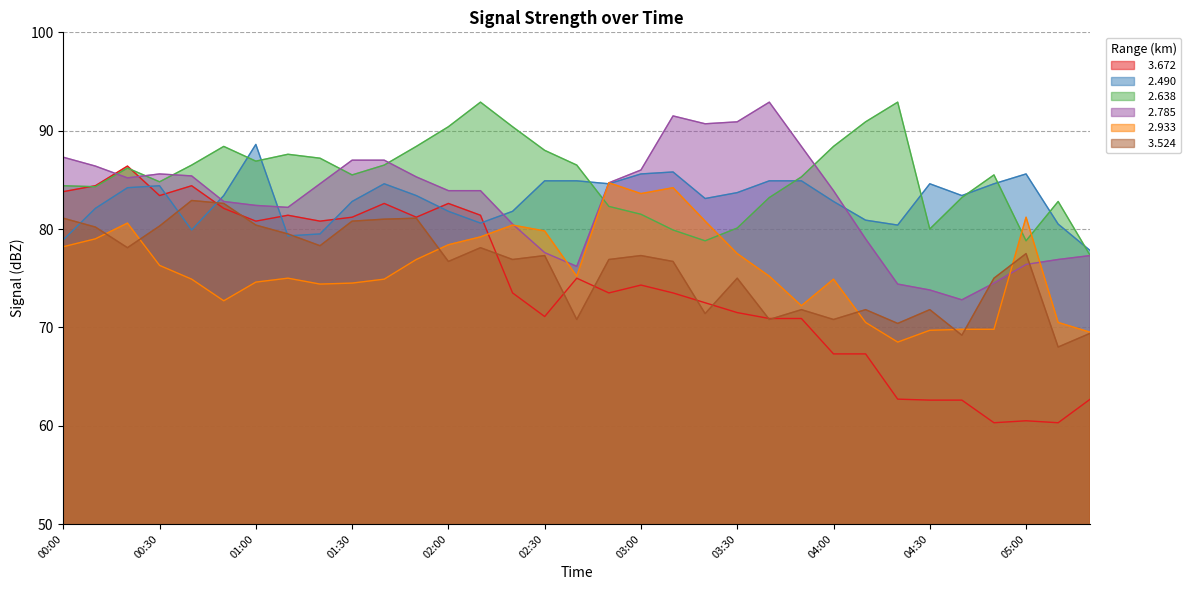

Rank the series by their maximum value, from lowest to highest.

  3.524,   2.933,   3.672,   2.490,   2.638,   2.785